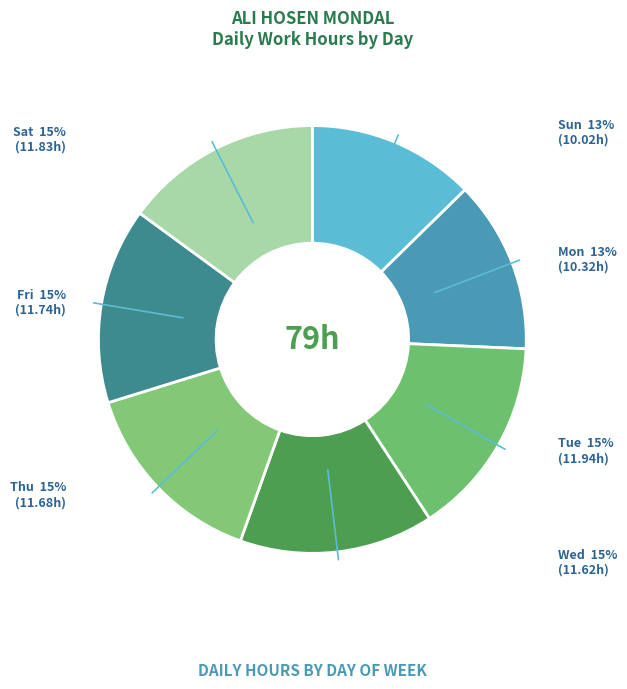

To the nearest percent, what is the difference between the largest and smallest slice percentages?

2%